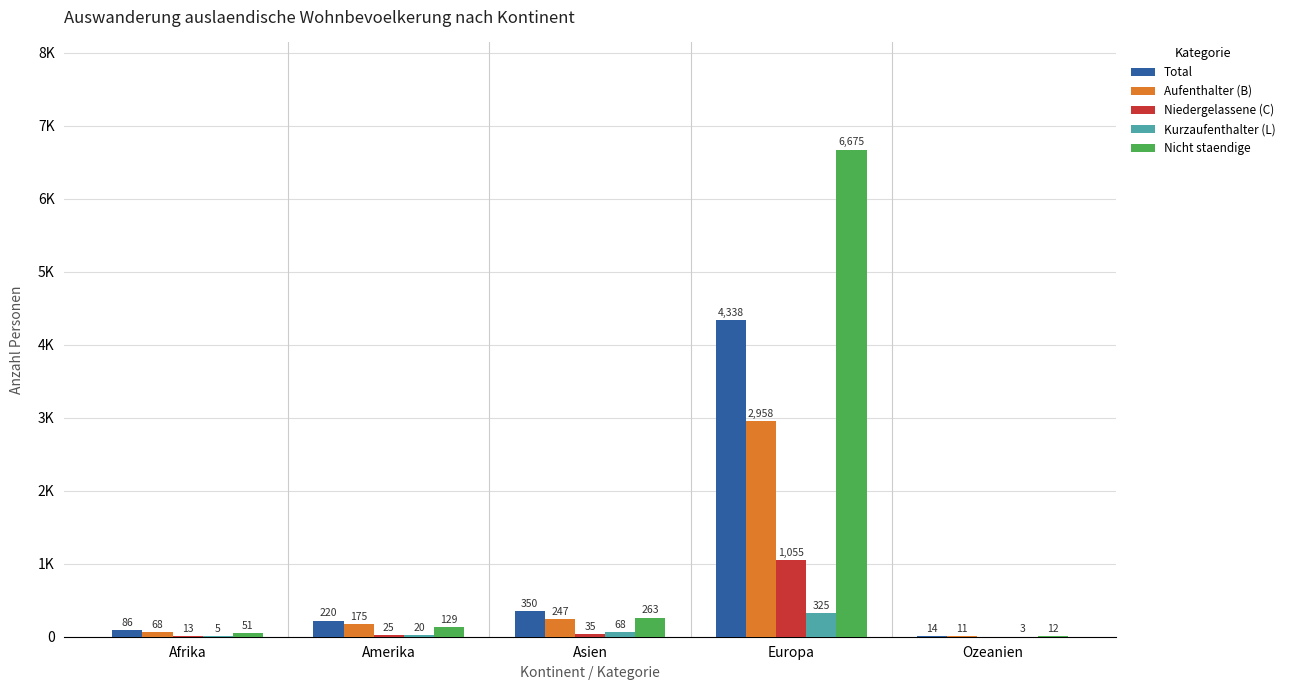

What is the label of the 3rd bar from the right?

Asien